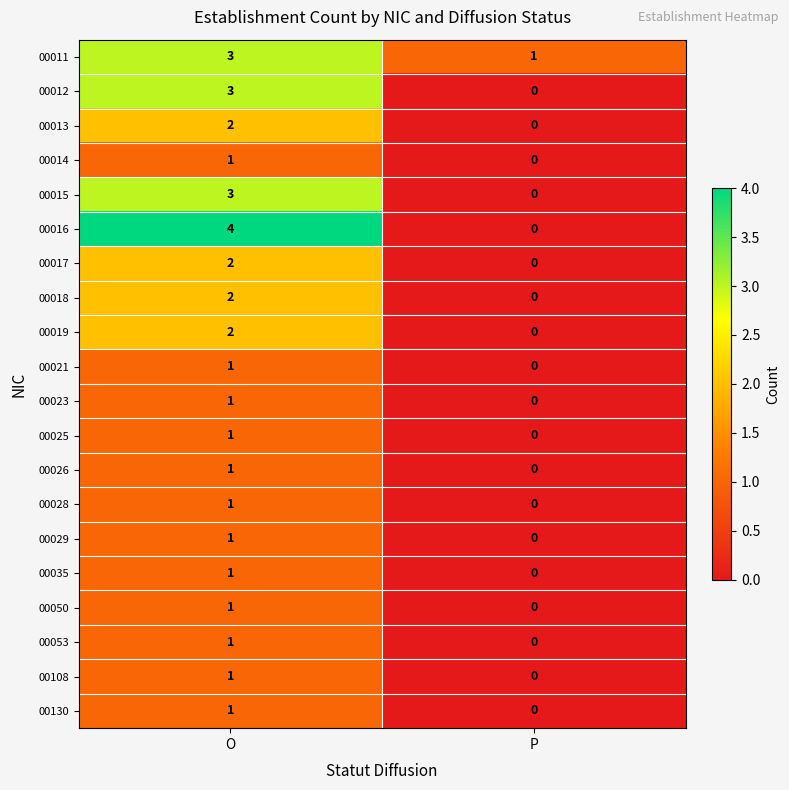

What is the spread (max minus min) of values at O?

3